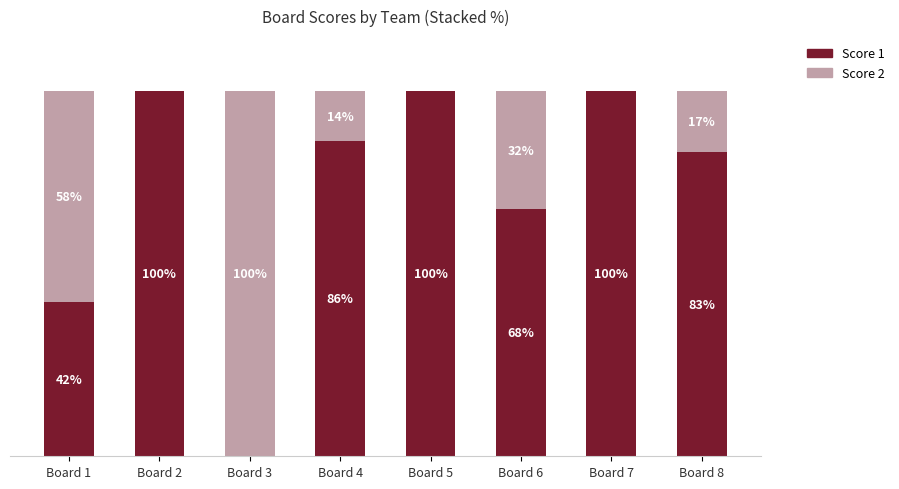

Where is Score 1 nearest to the value 50?

Board 1